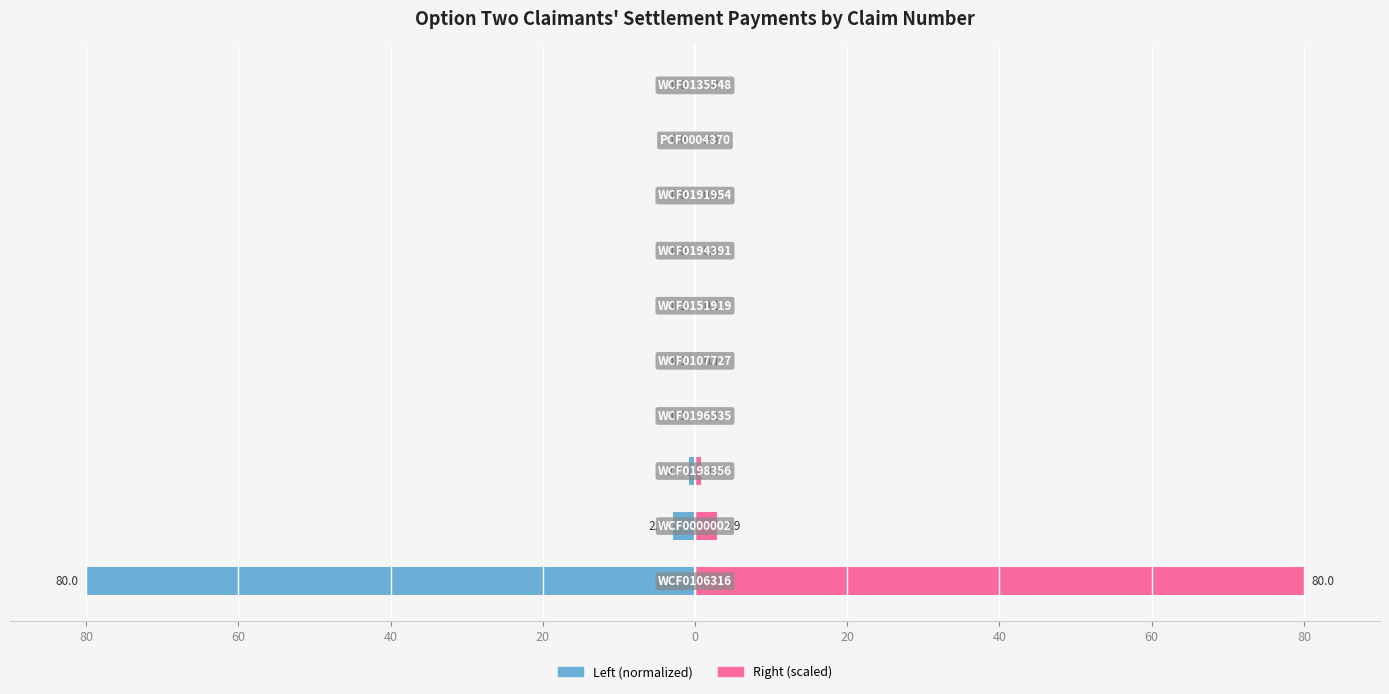

The Settlement Payment (normalized) series shows -0.0 at 9. True or false?

True